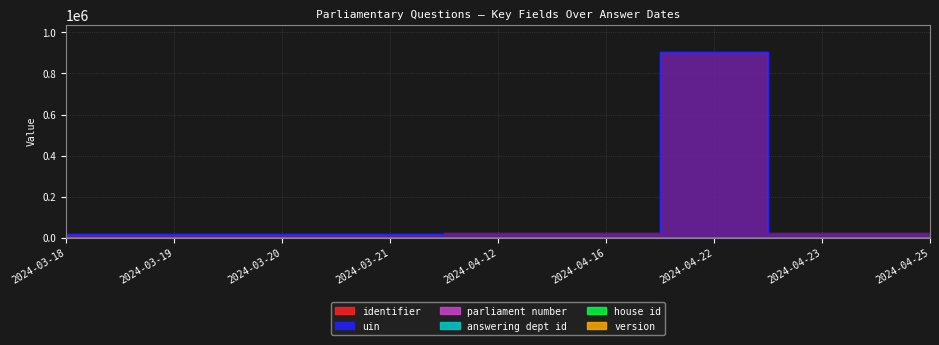

Which series has the widest spread of values?

uin